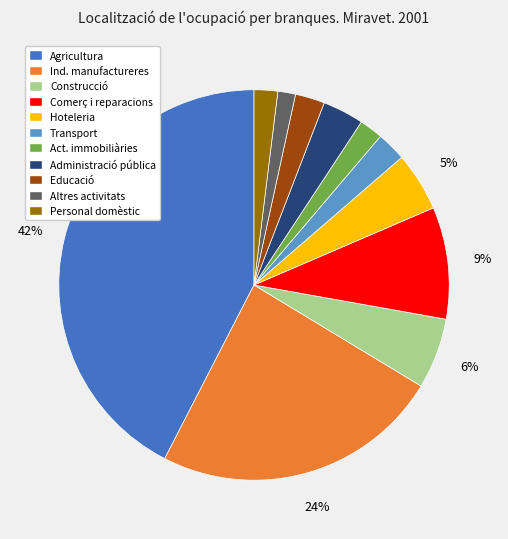

Does any single category account for the majority?

No